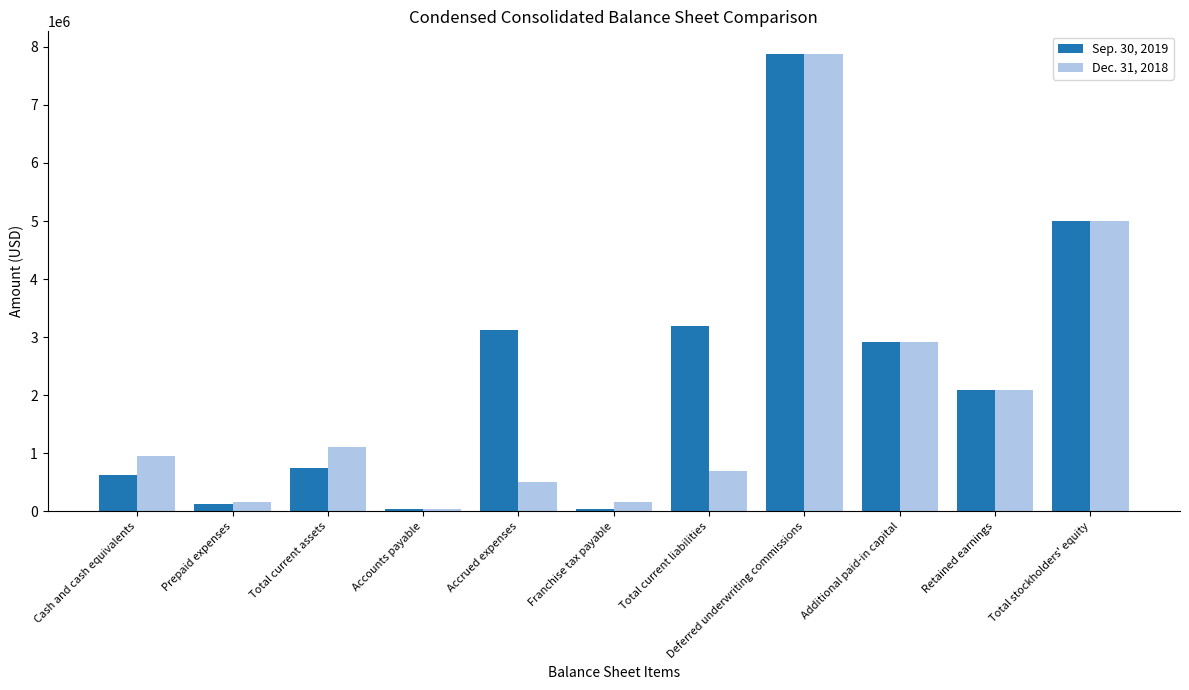

List the series in order of their overall mean, highest first.

Sep. 30, 2019, Dec. 31, 2018